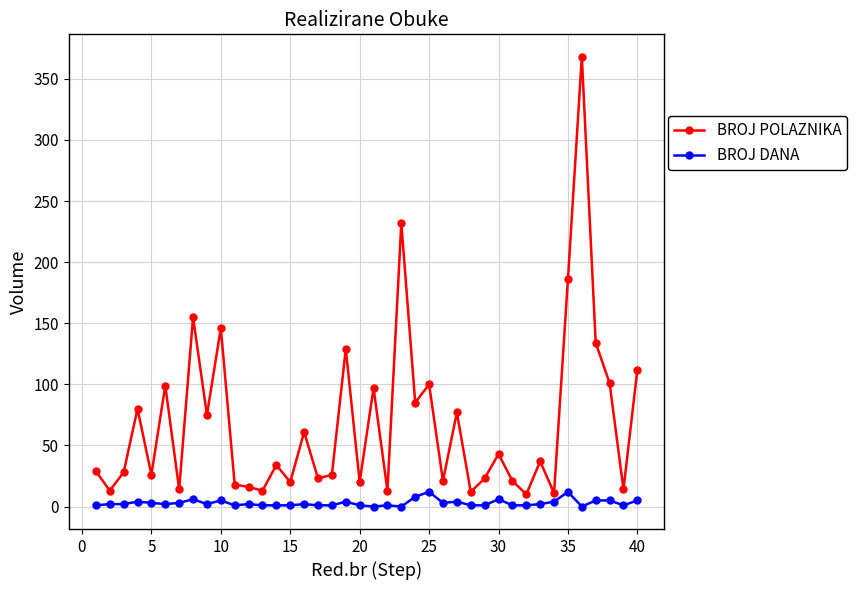

Which series has the widest spread of values?

BROJ POLAZNIKA